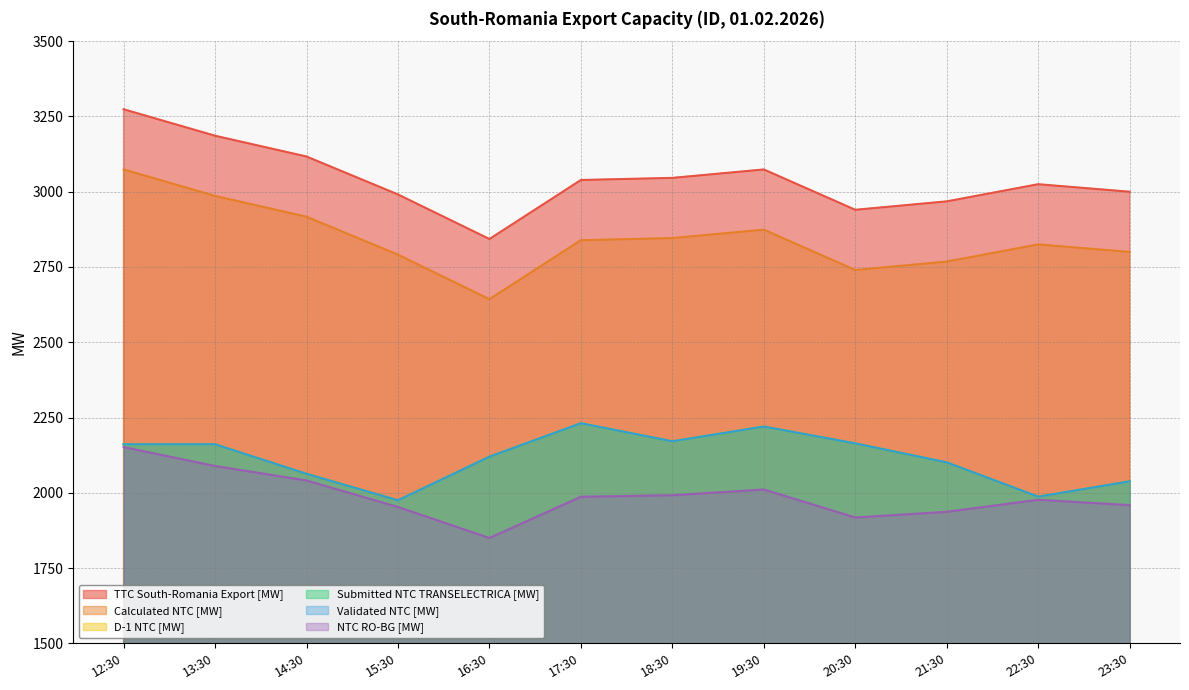

What is the label of the 3rd point from the left?

14:30